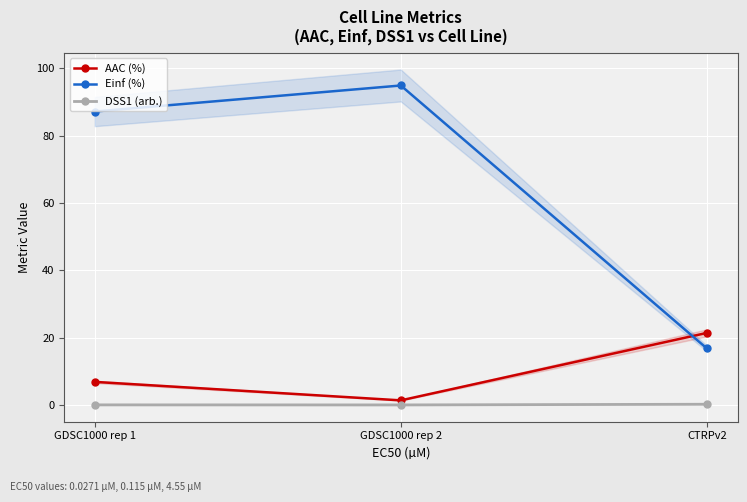

What is the label of the 3rd point from the left?

CTRPv2